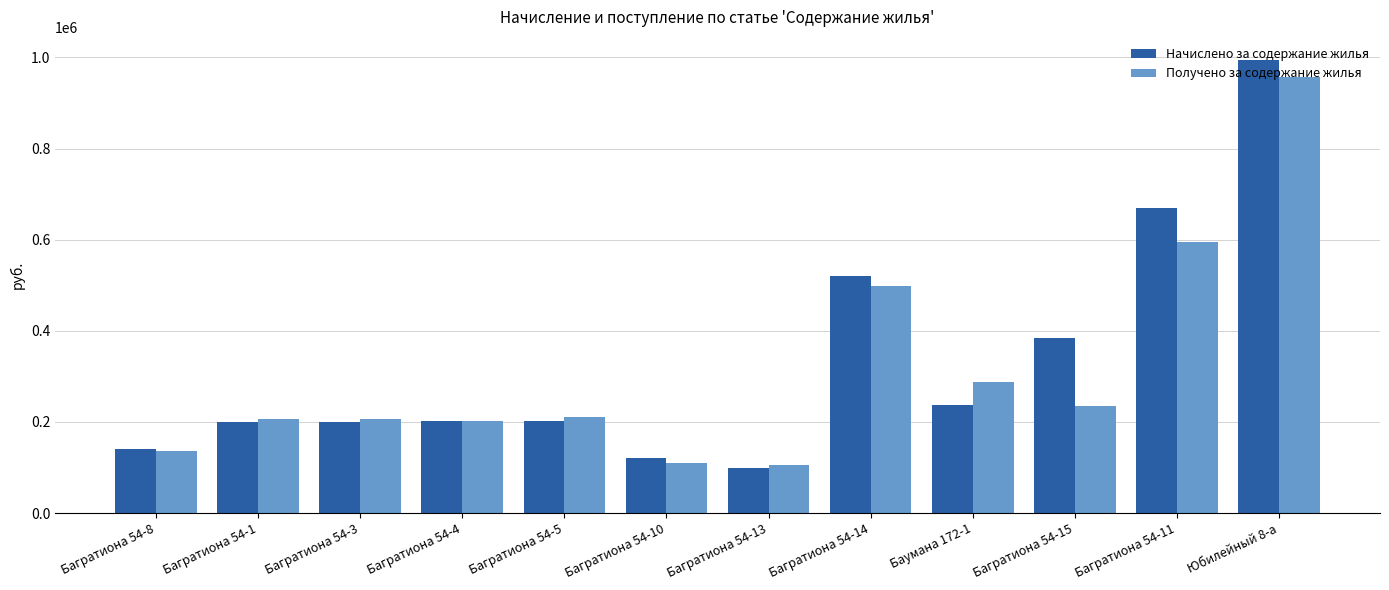

What is the value of the Получено за содержание жилья bar at the 7th from the left?

104805.9